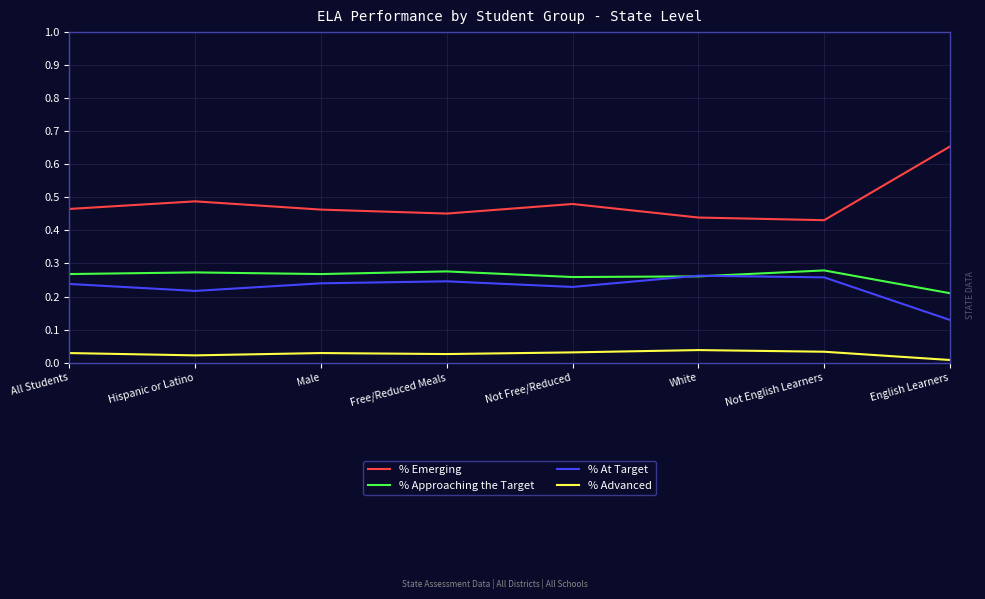

Which series has the widest spread of values?

% Emerging